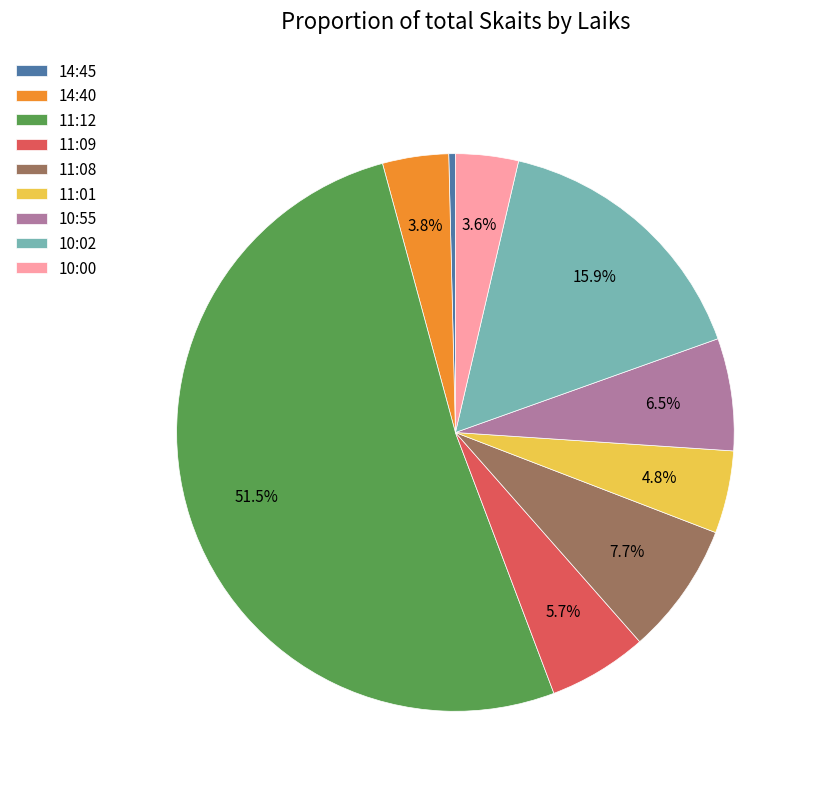

Which category has the biggest portion of the pie?

11:12